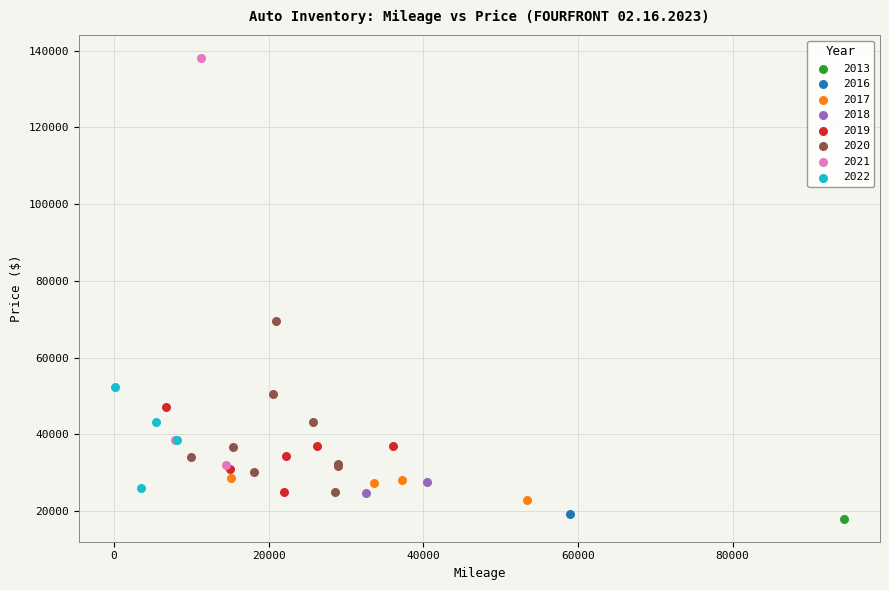

What are all the series names shown in the legend?

2013, 2016, 2017, 2018, 2019, 2020, 2021, 2022